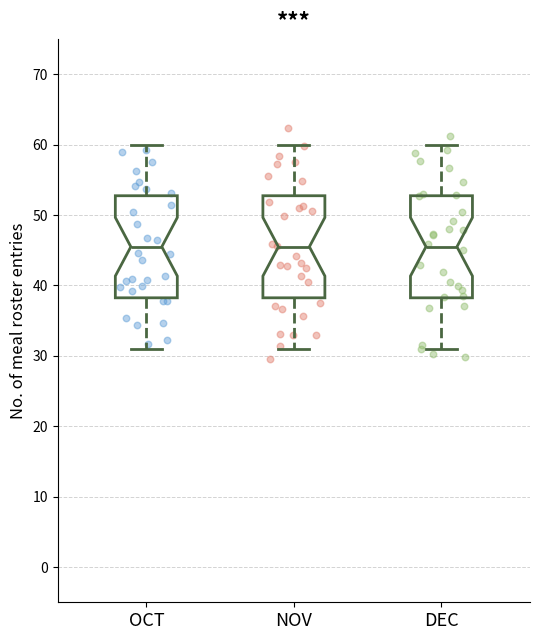

Reading left to right, read every box against the y-axis: the position of its median line, the range the box covers, and the ends of its whiskers. The values are not printed on the chart, so give them approximately, as read against the axis.

OCT: median 46, box 38 to 53, whiskers 31 to 60
NOV: median 46, box 38 to 53, whiskers 31 to 60
DEC: median 46, box 38 to 53, whiskers 31 to 60